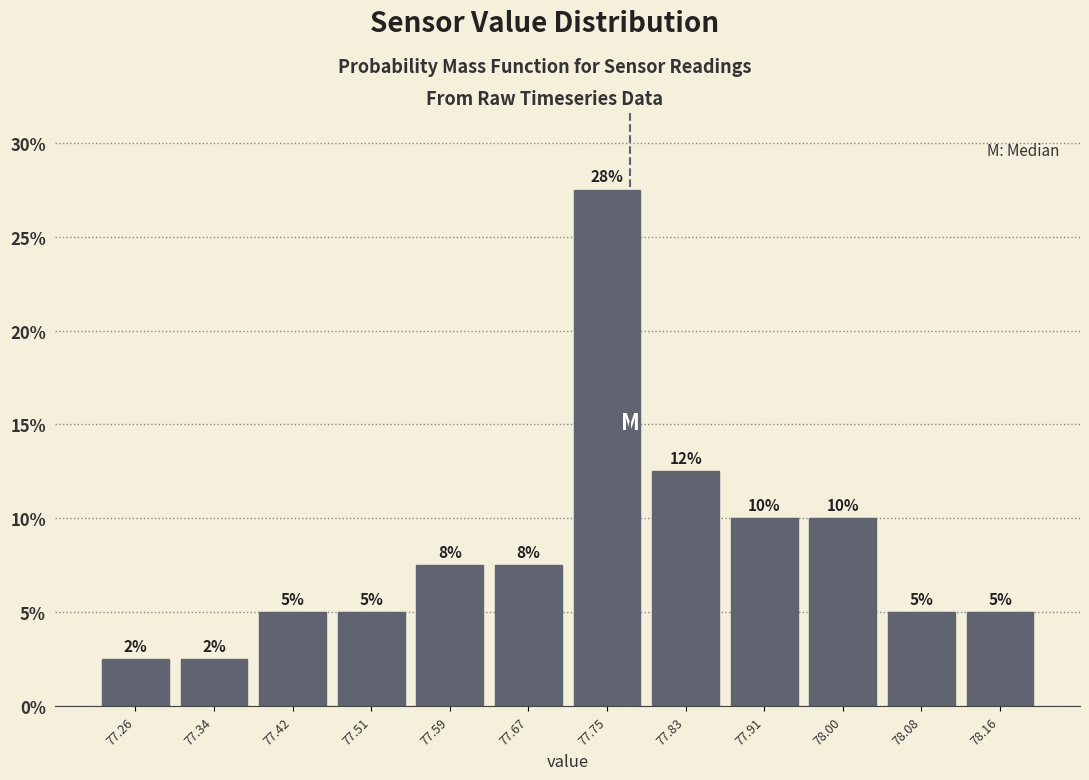

Over which range of the x-axis is the bar tallest?

77.71 to 77.79